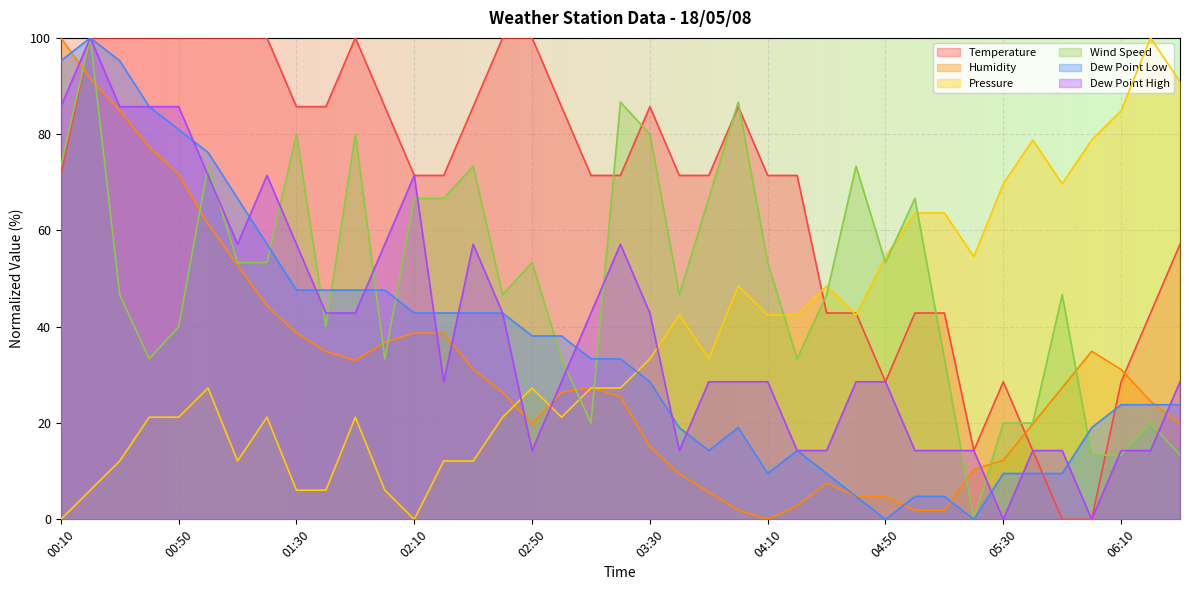

What position from the right is 02:00?

28